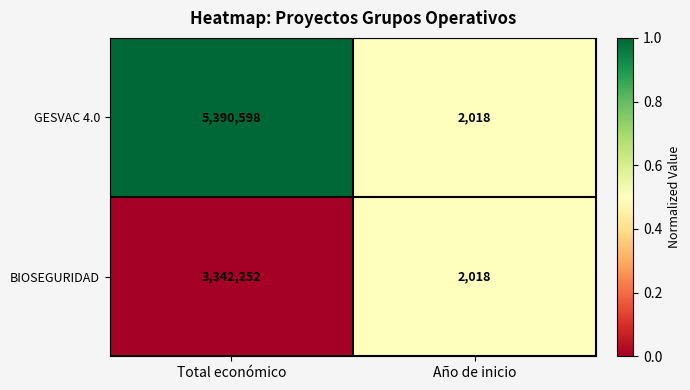

Which series has the largest range (max minus min)?

GESVAC 4.0